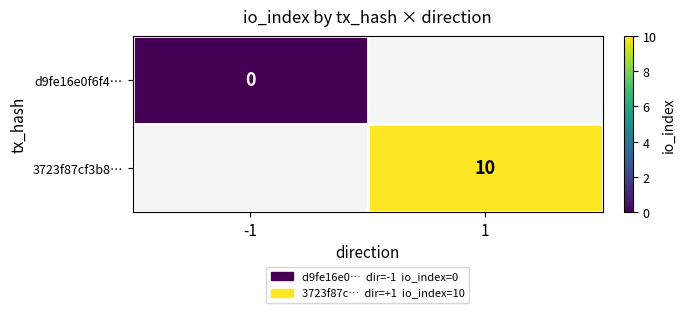

Which label corresponds to the largest value in the chart?

1